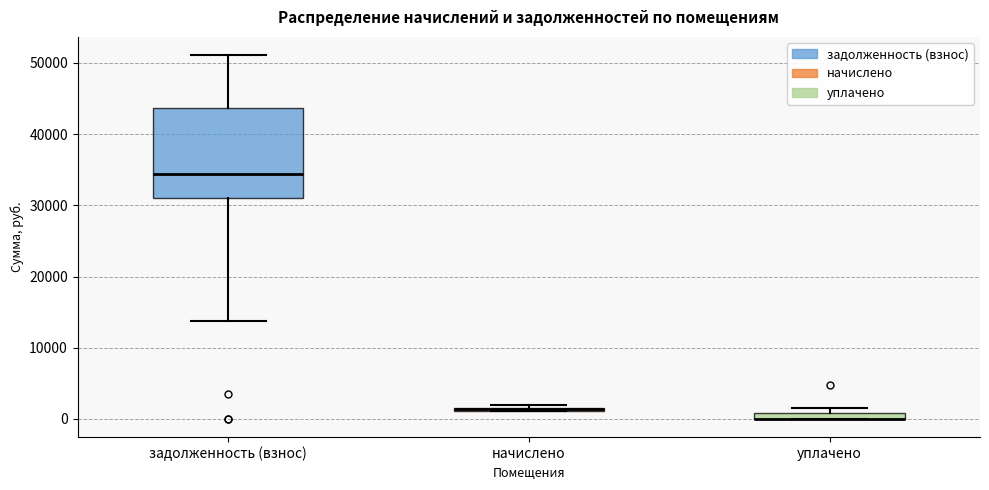

Which box is the tallest, from its lower edge to its upper edge?

задолженность (взнос)